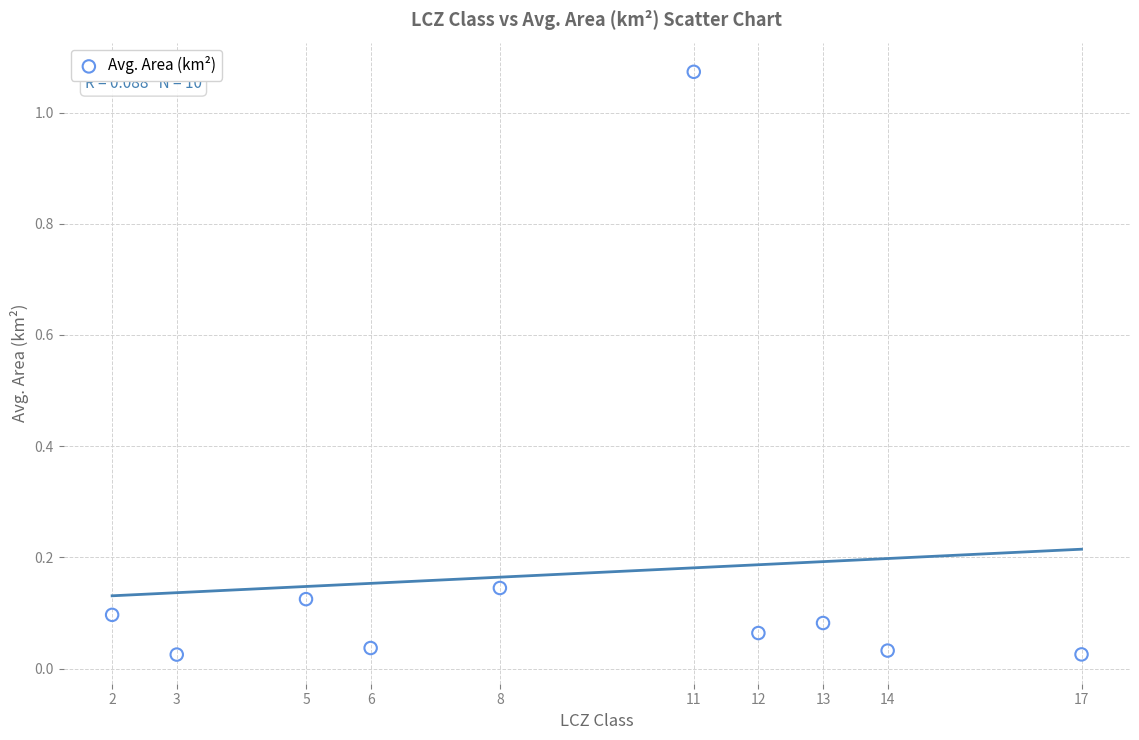

What is the average X value?

9.1